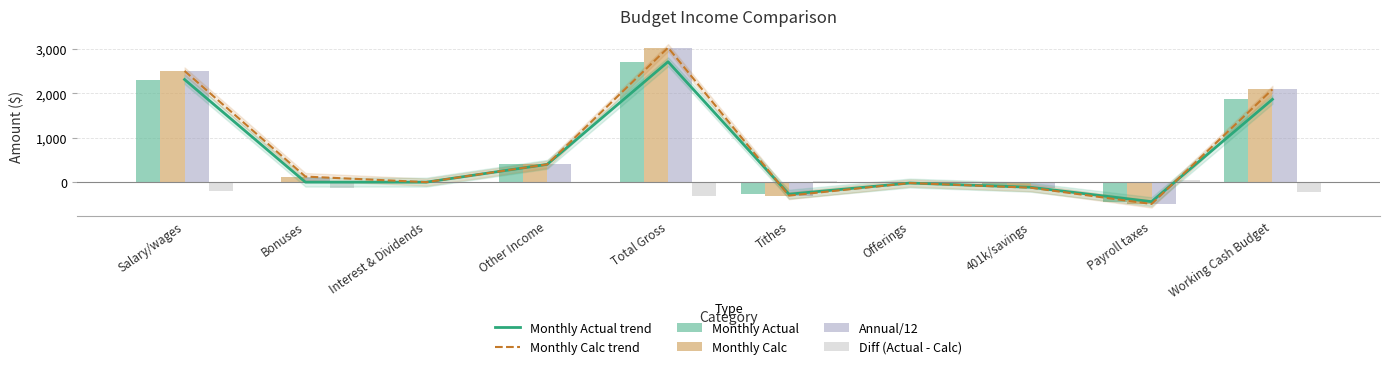

The Monthly Calc series shows -302.5 at Tithes. True or false?

True